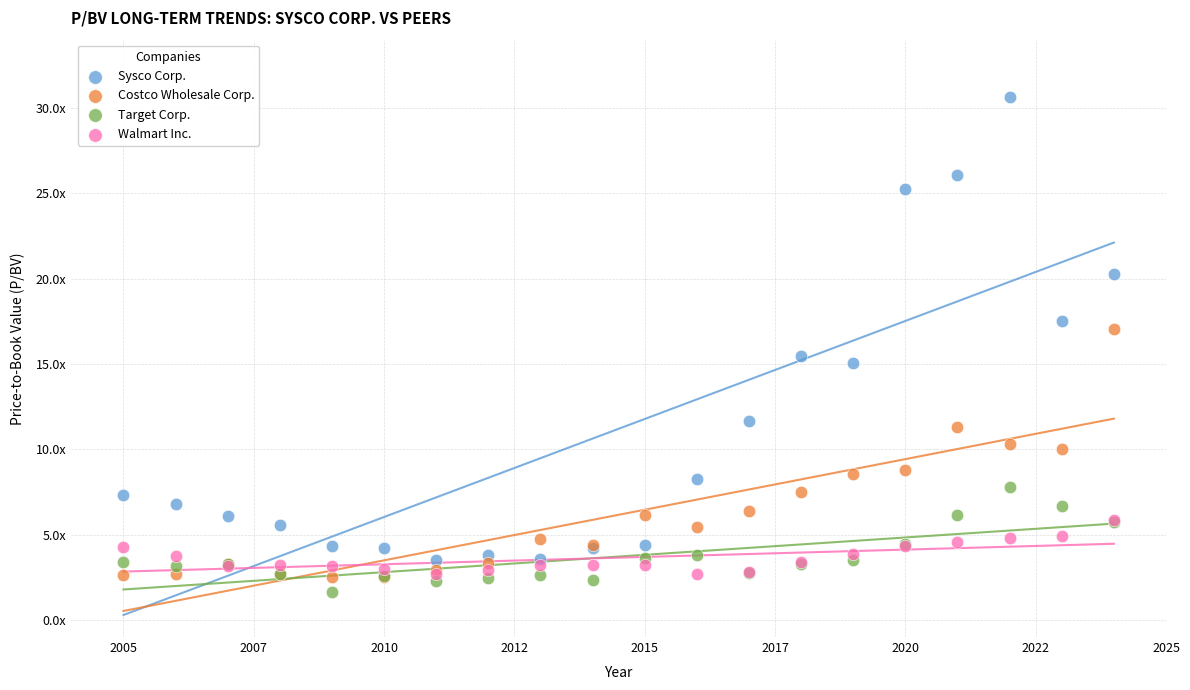

Which series has the widest spread of Y values?

Sysco Corp.